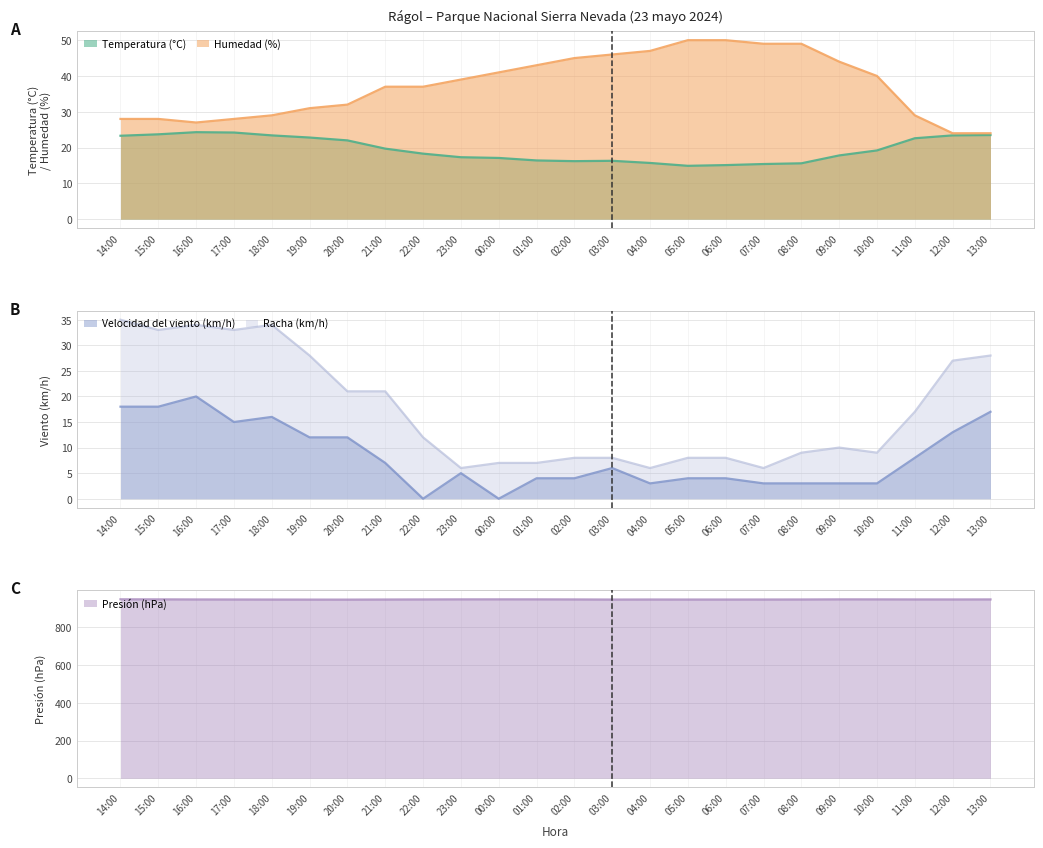

What is the maximum value shown in the chart?

947.8